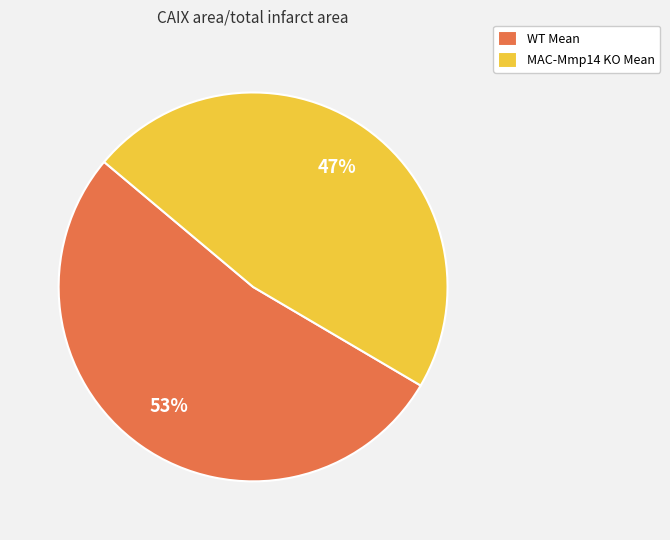

To the nearest percent, what is the average slice percentage?

50%